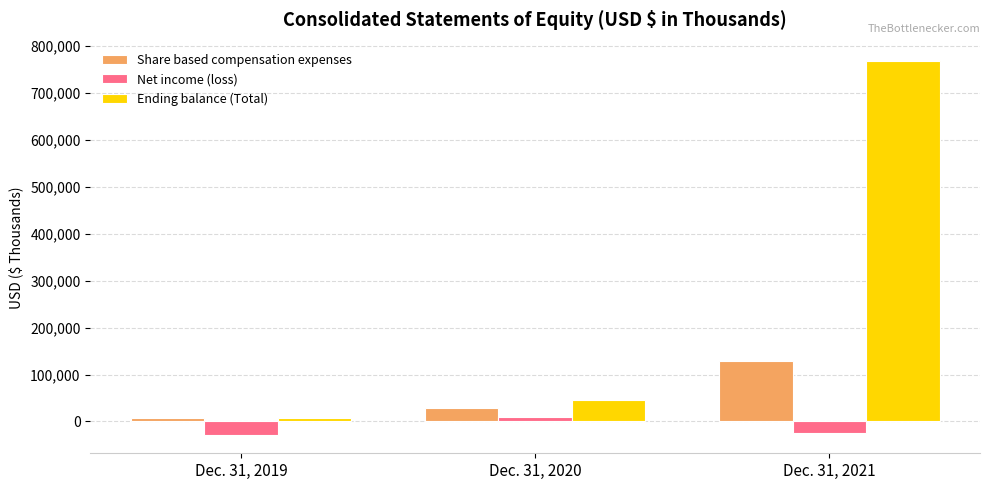

Which series changed the most between Dec. 31, 2020 and Dec. 31, 2021?

Ending balance (Total)